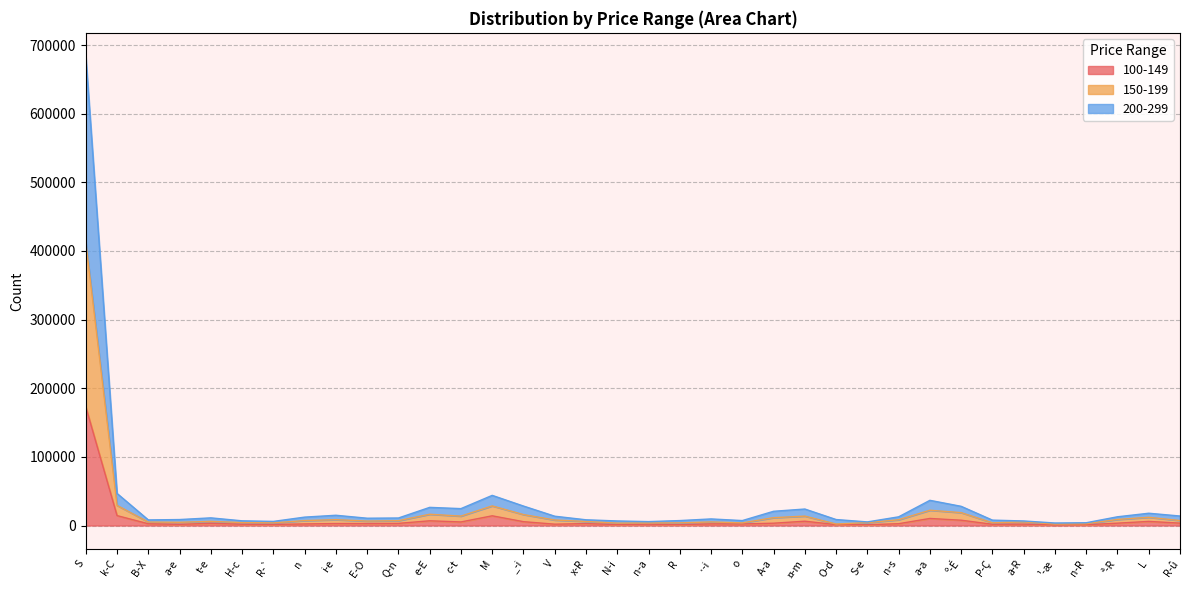

In 150-199, how many points are higher than both neighbors (excluding endpoints)?

9